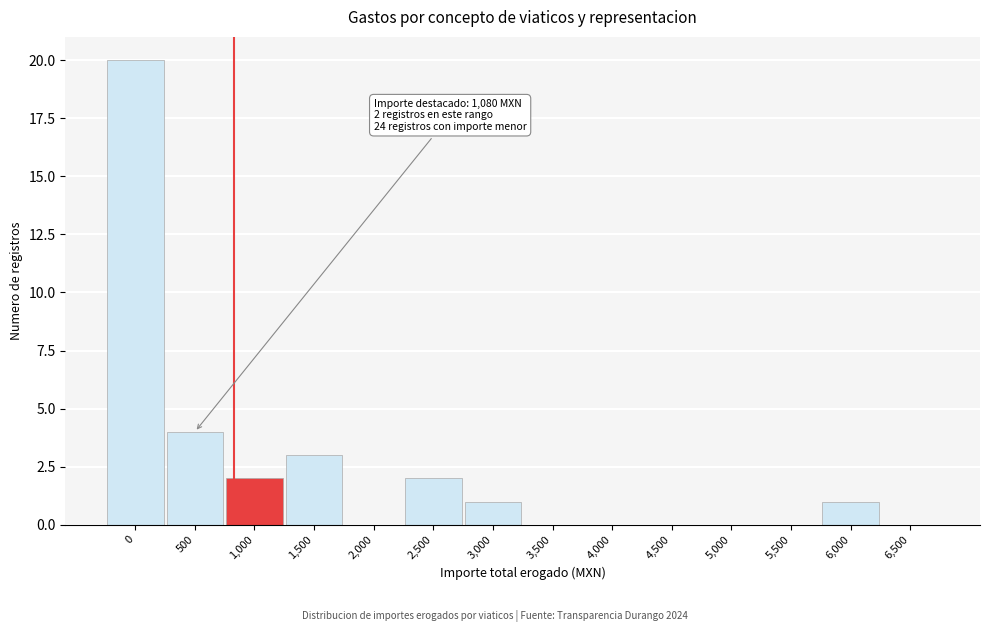

Reading left to right, extract all data points from this chart.

0=20	500=4	1,000=2	1,500=3	2,000=0	2,500=2	3,000=1	3,500=0	4,000=0	4,500=0	5,000=0	5,500=0	6,000=1	6,500=0